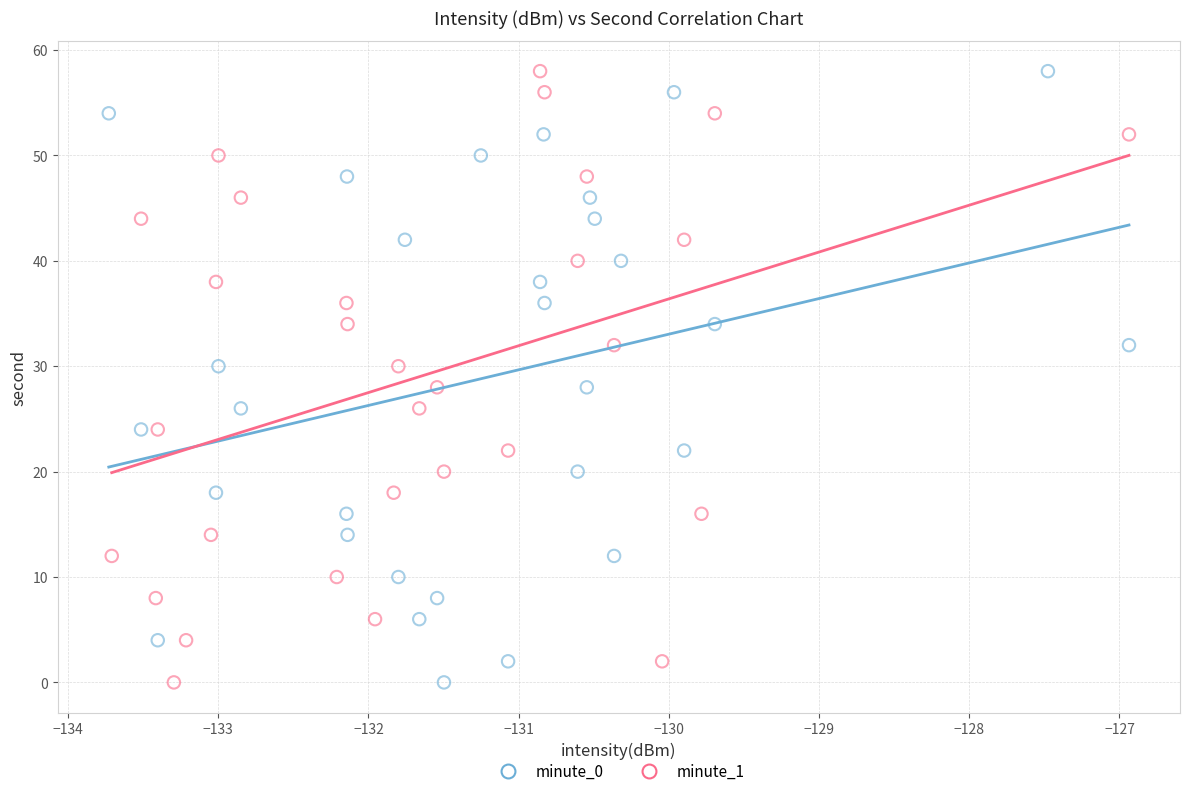

What are all the series names shown in the legend?

minute_0, minute_1